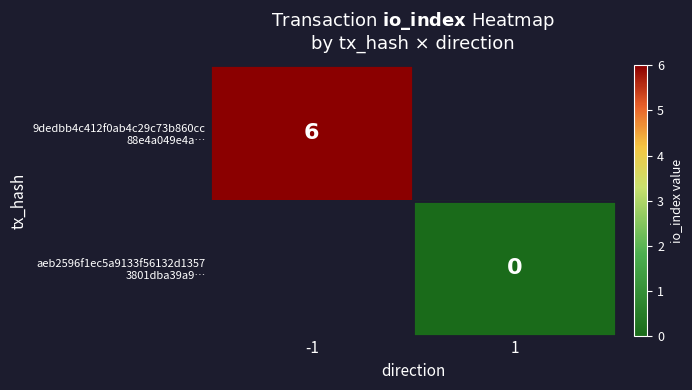

List the series in order of their peak value, highest first.

9dedbb4c412f0ab4c29c73b860cc 88e4a049e4a…, aeb2596f1ec5a9133f56132d1357 3801dba39a9…